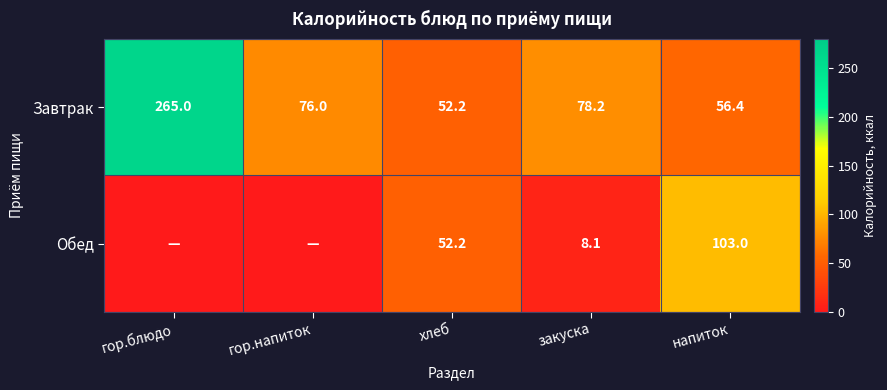

Rank the series at закуска from lowest to highest value.

Обед, Завтрак